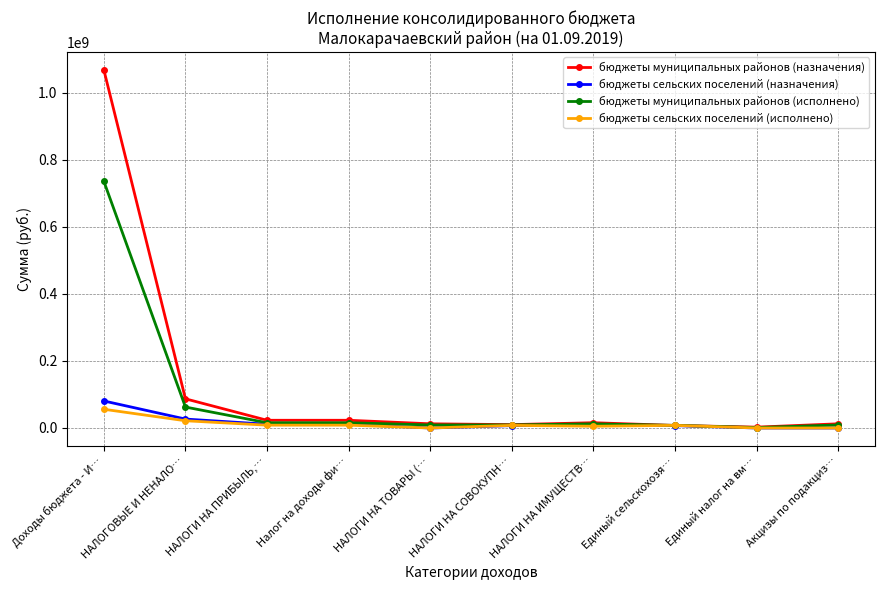

At which label does бюджеты сельских поселений (назначения) first exceed 8065800?

Доходы бюджета - И…